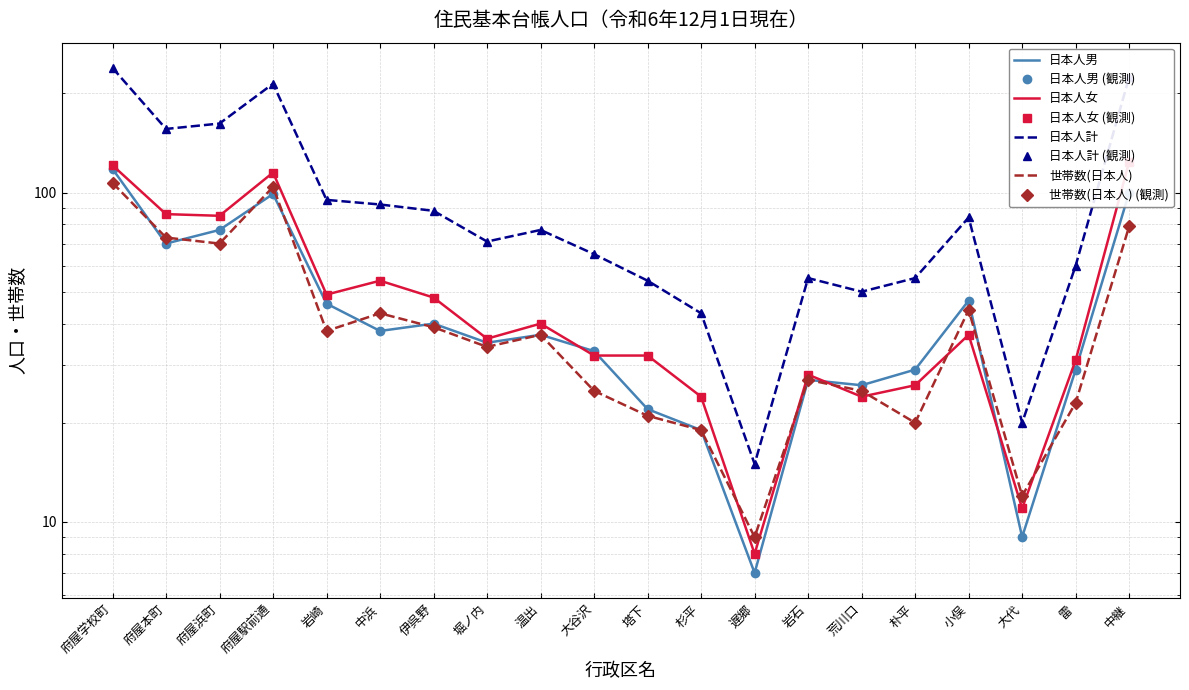

What is the difference between the 日本人計 values at 伊呉野 and 大代?

68